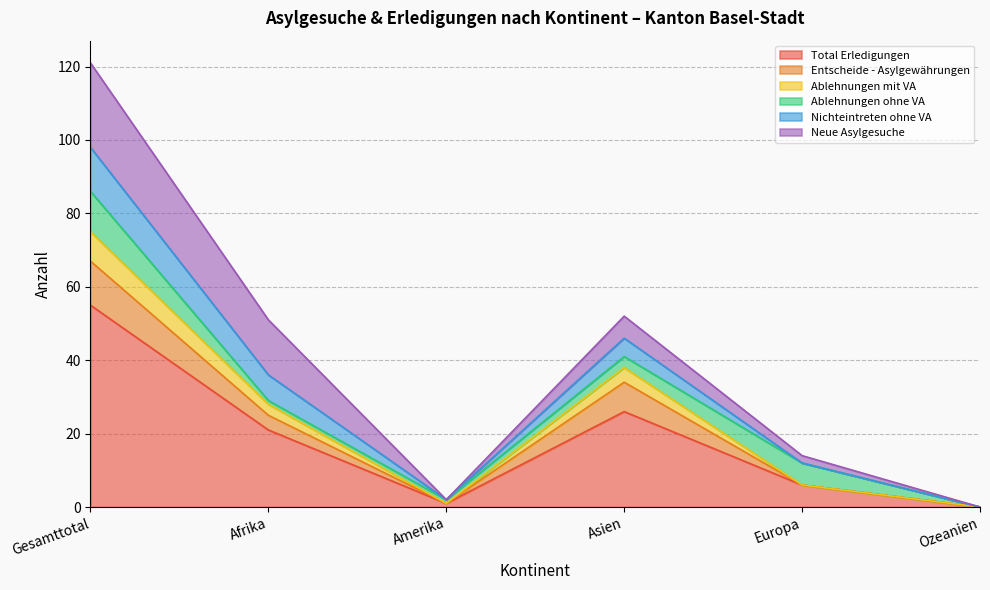

What is the highest value of the Total Erledigungen series?

55